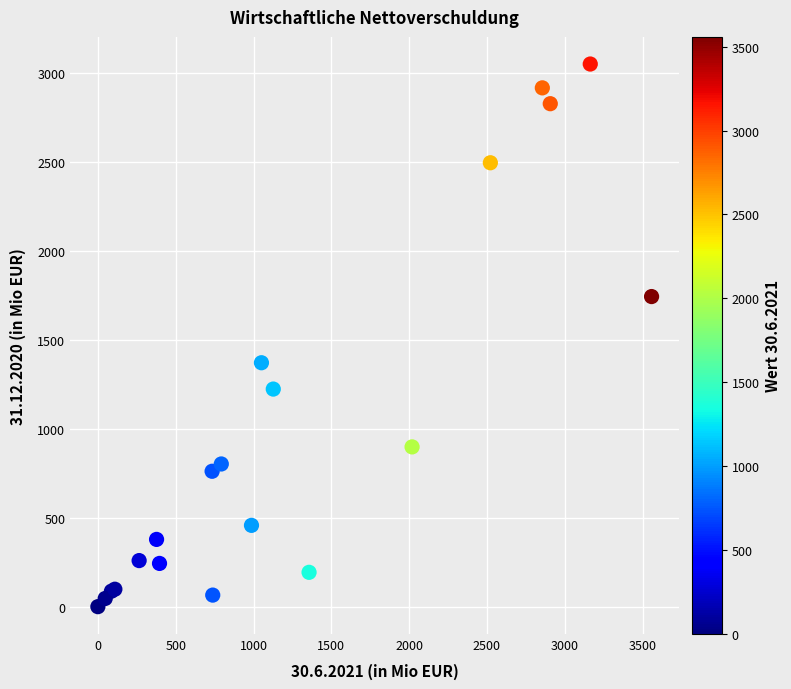

What Y value in the scatter plot is closest to 1525?

1371